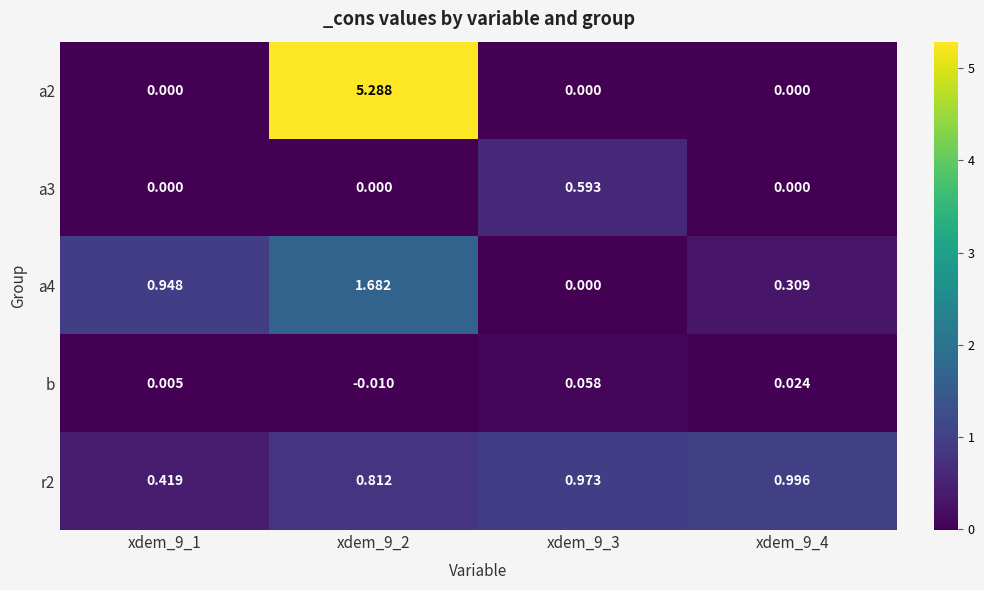

At how many categories does at least one series exceed 4?

1